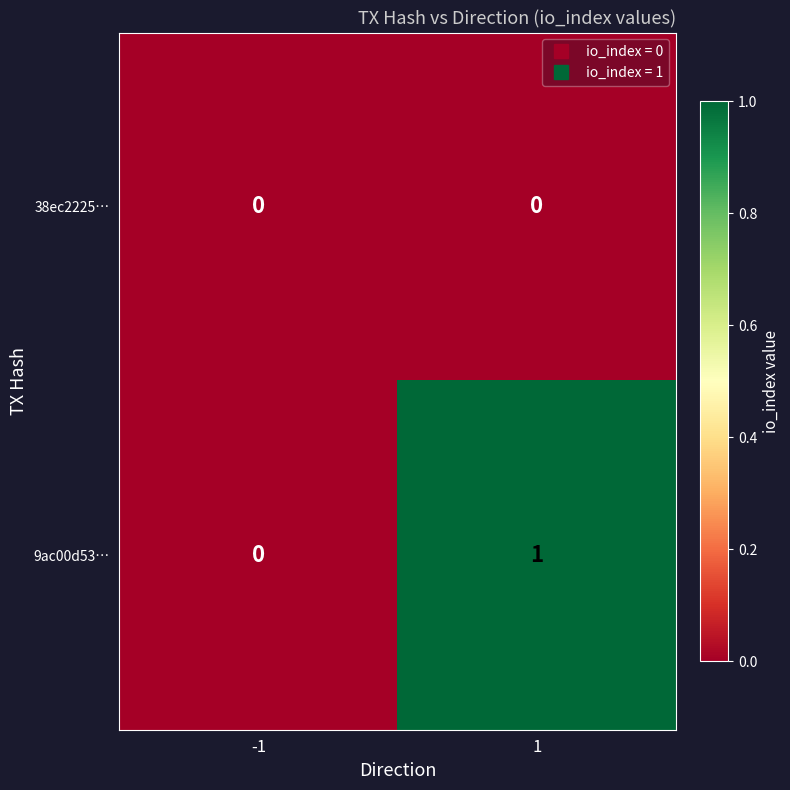

Which series has the largest total across all categories?

9ac00d53…